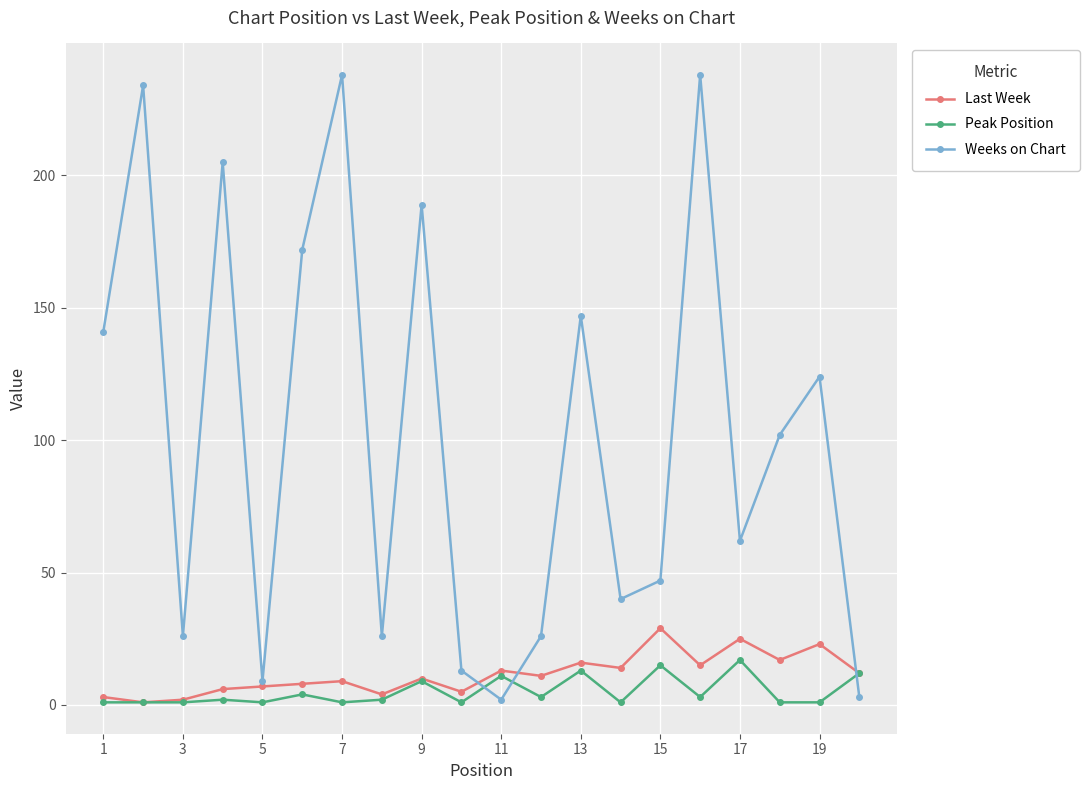

What is the highest value of the Weeks on Chart series?

238